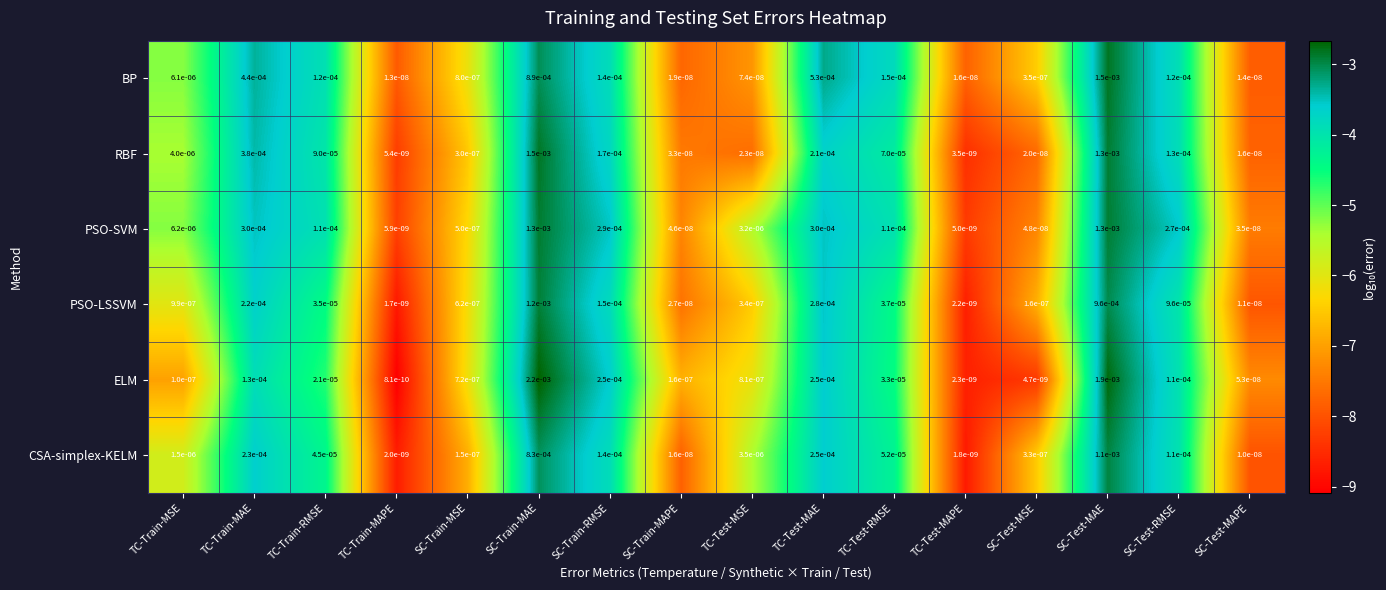

Which series changed the most between TC-Test-MAE and SC-Test-MAPE?

BP